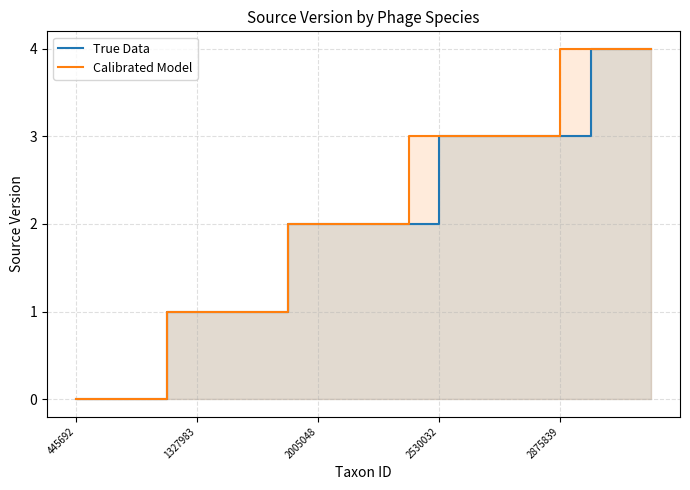

Between 2530032 and 16, which series saw the biggest shift?

Calibrated Model